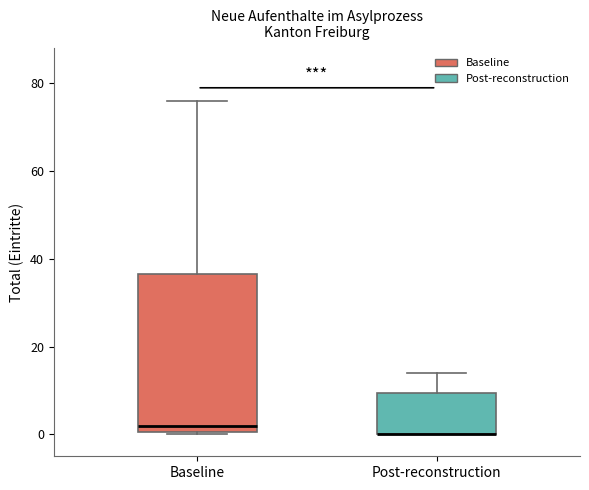

Reading left to right, read every box against the y-axis: the position of its median line, the range the box covers, and the ends of its whiskers. The values are not printed on the chart, so give them approximately, as read against the axis.

Baseline: median 2, box 0 to 36, whiskers 0 to 76
Post-reconstruction: median 0 (drawn on the box's lower edge), box 0 to 10, whiskers 0 to 14